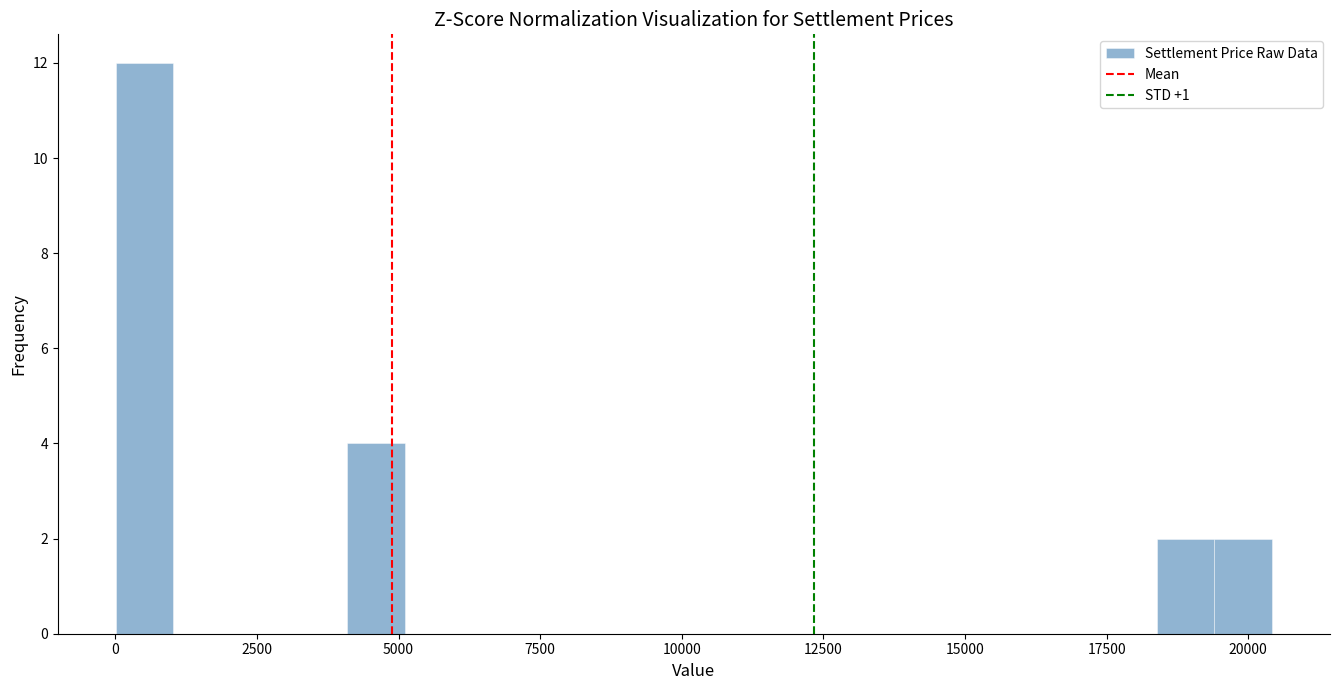

Around what value on the x-axis is the tallest bar? Give the approximate position of its centre, as read against the axis.

500